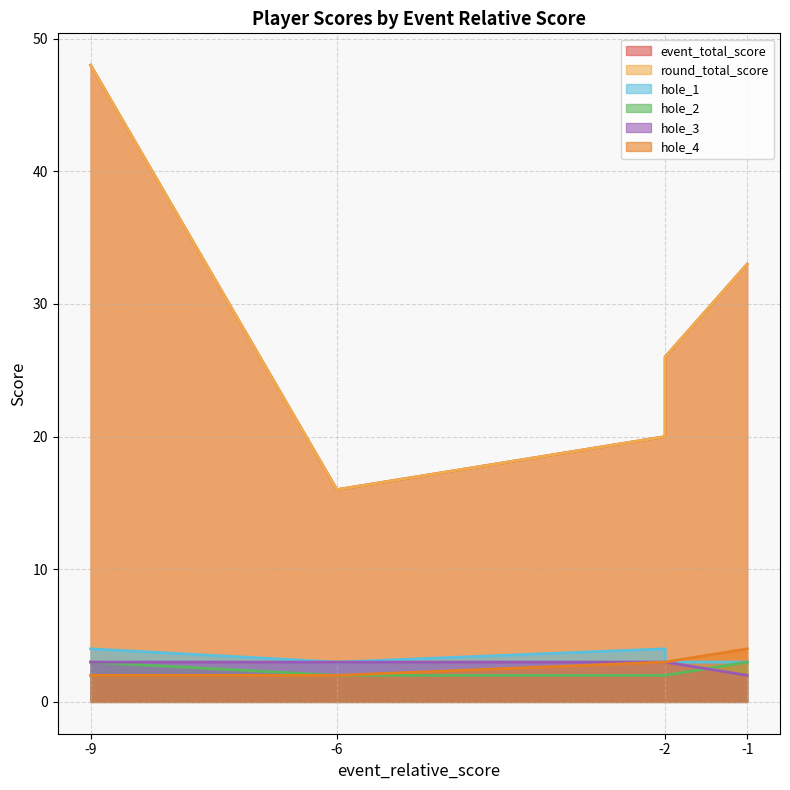

Does the chart display data point markers on the line(s)?

No